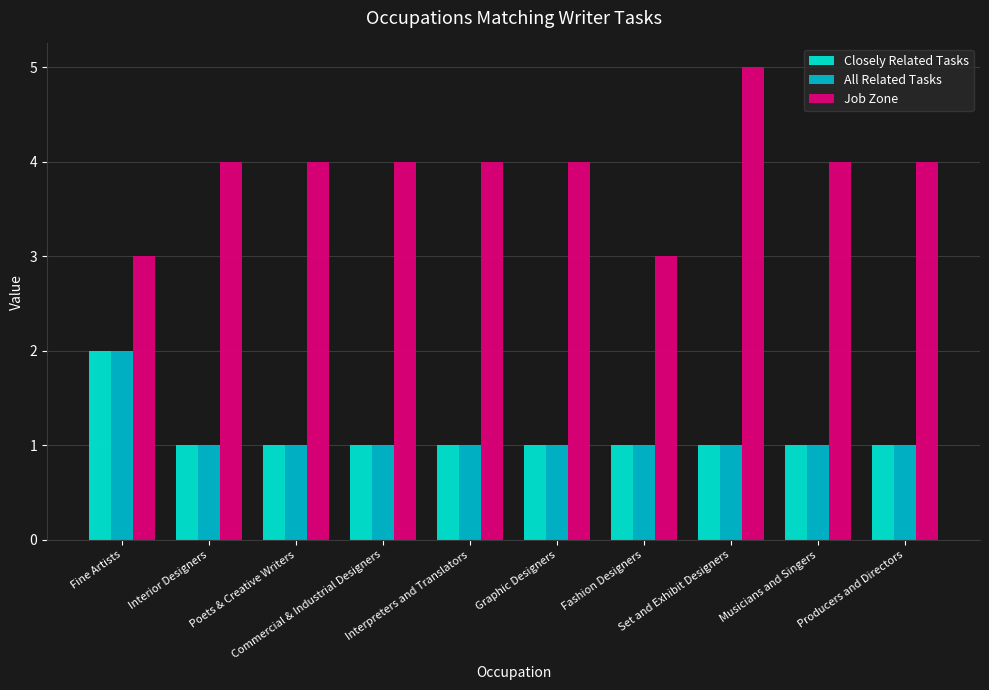

How many series are shown in this chart?

3